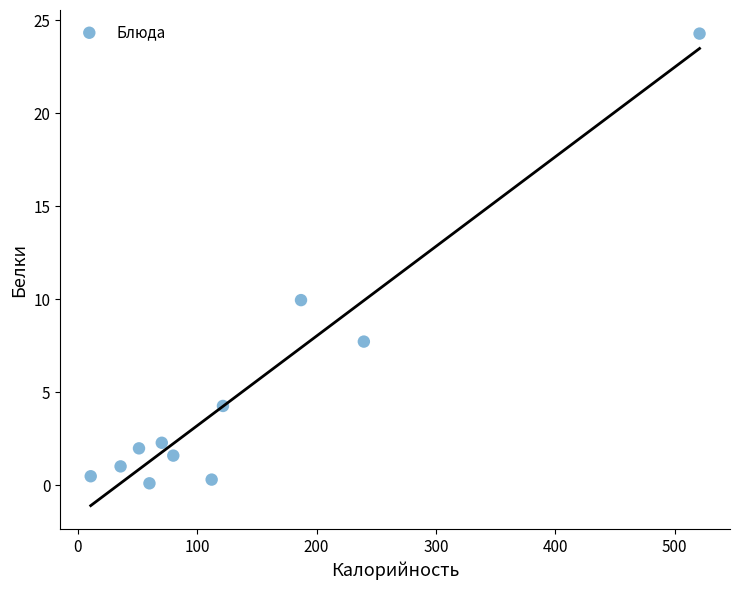

What is the range of Y values (max minus min)?

24.2